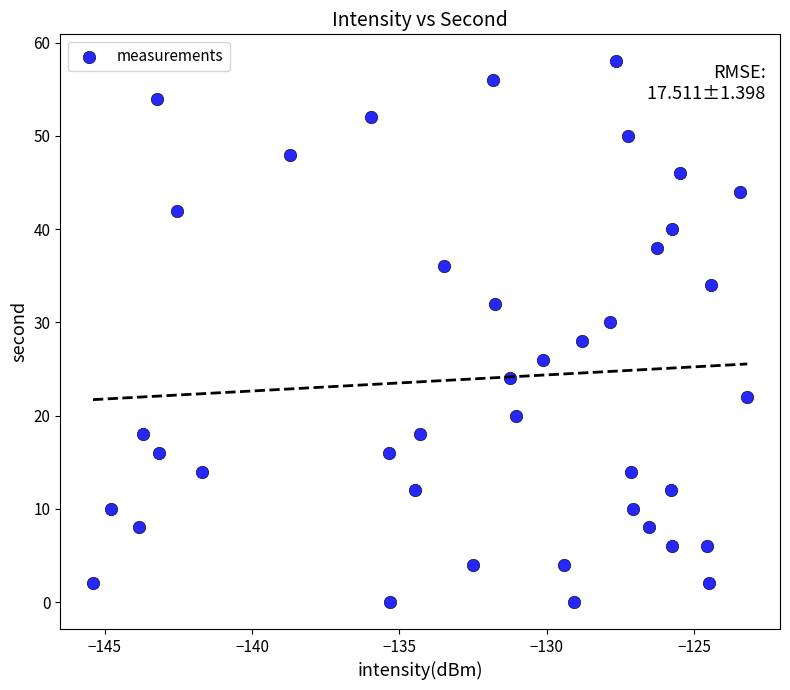

What is the range of Y values (max minus min)?

58